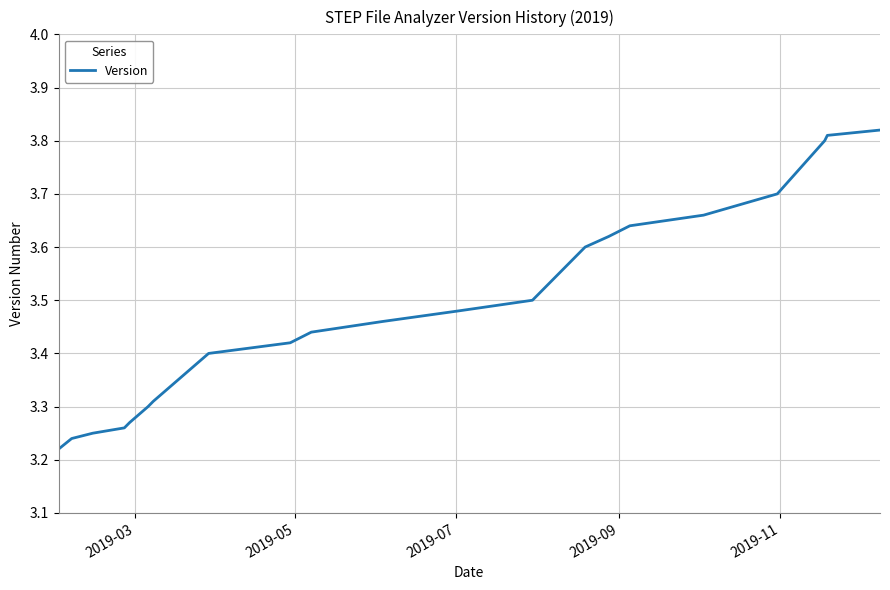

What is the sum of all values?

73.2